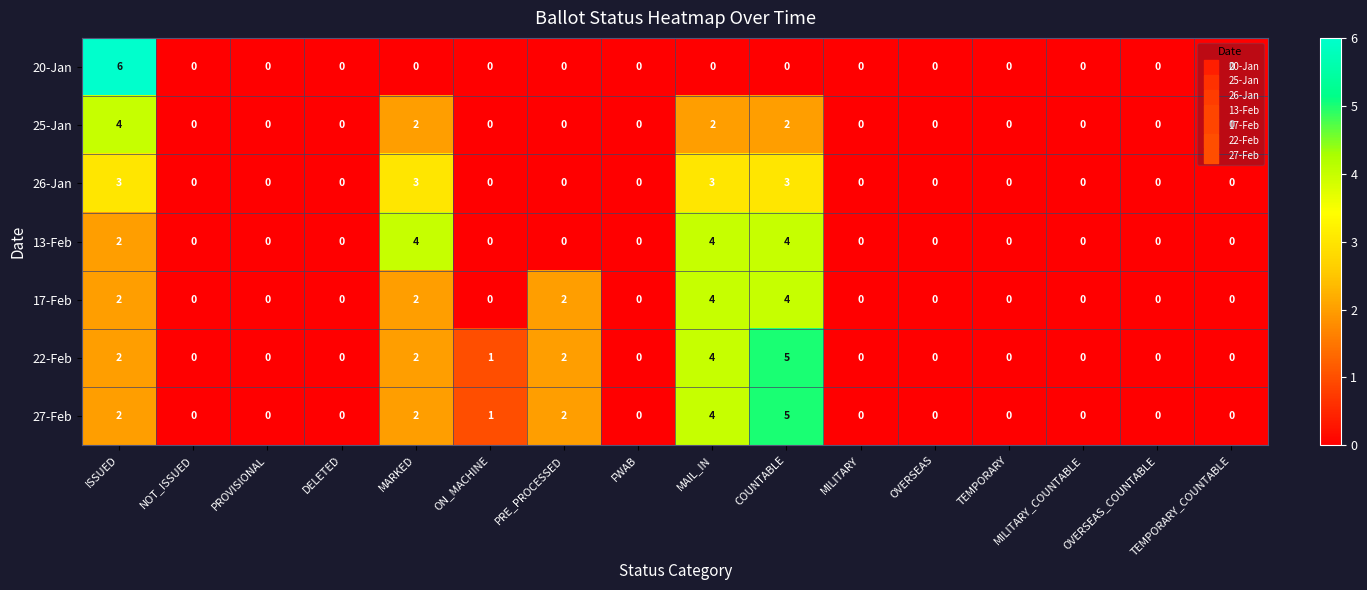

How many distinct data groups are displayed?

7